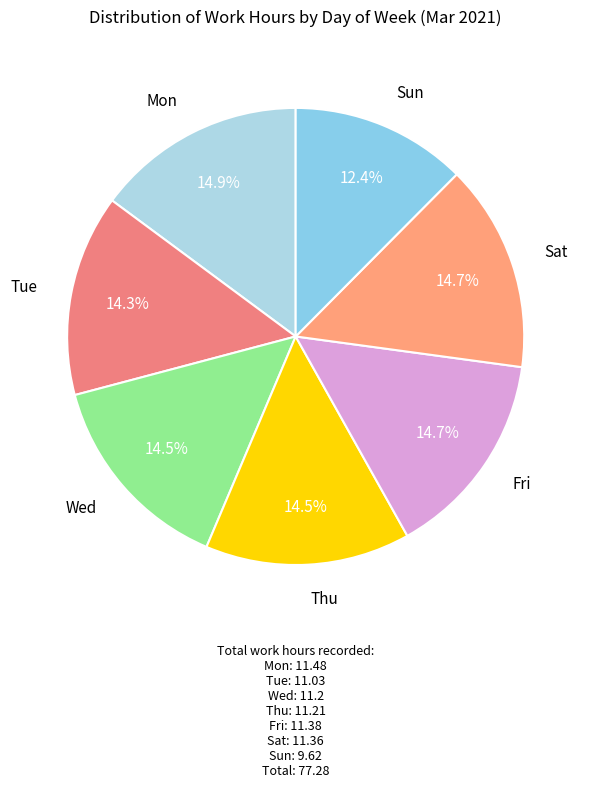

Do Mon and Fri together represent more than half of the pie?

No